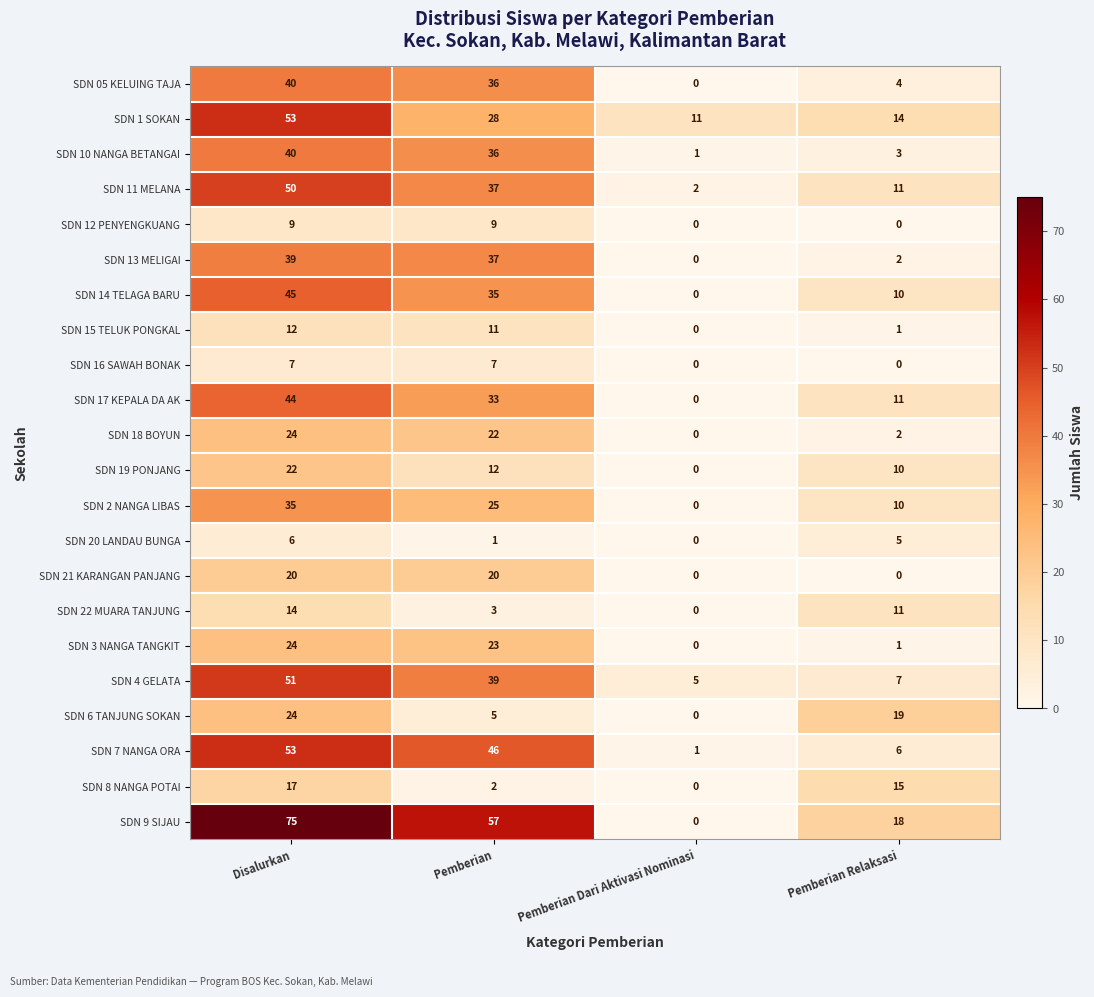

List the labels in order of SDN 20 LANDAU BUNGA value, largest first.

Disalurkan, Pemberian Relaksasi, Pemberian, Pemberian Dari Aktivasi Nominasi